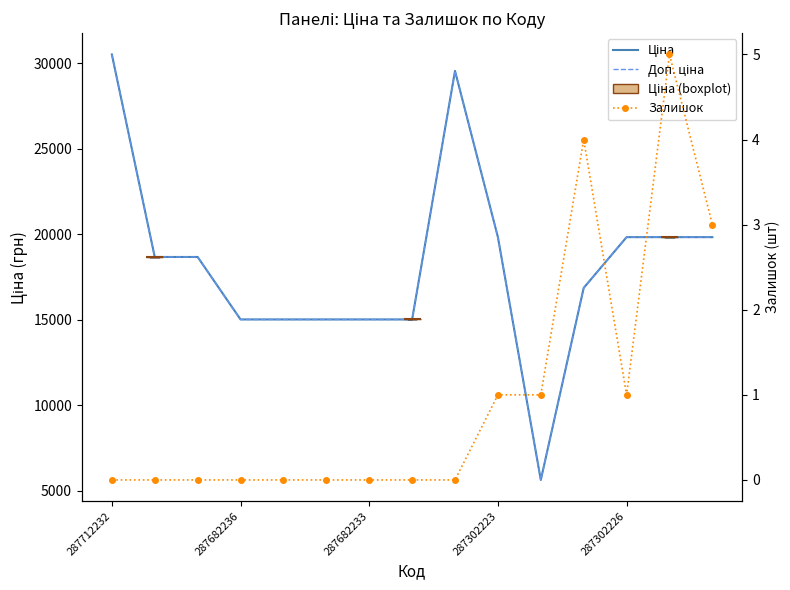

Is it true that Доп. ціна equals 18671.5 at 287682236?

True